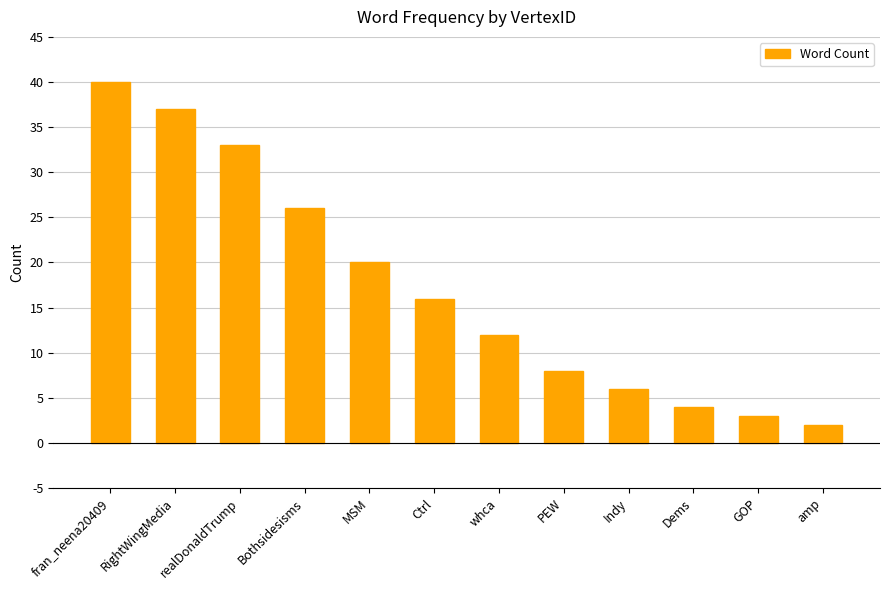

List the labels in order of value, largest first.

fran_neena20409, RightWingMedia, realDonaldTrump, Bothsidesisms, MSM, Ctrl, whca, PEW, Indy, Dems, GOP, amp